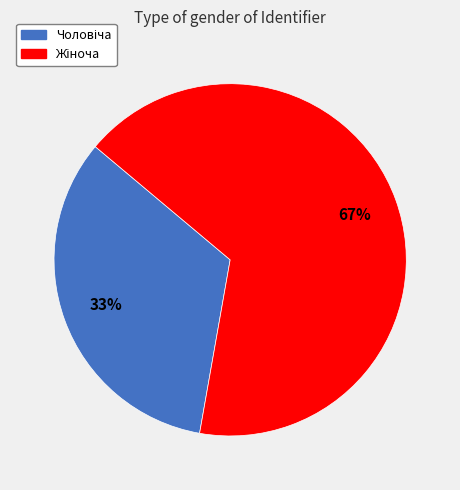

Is there a majority slice in this chart?

Yes